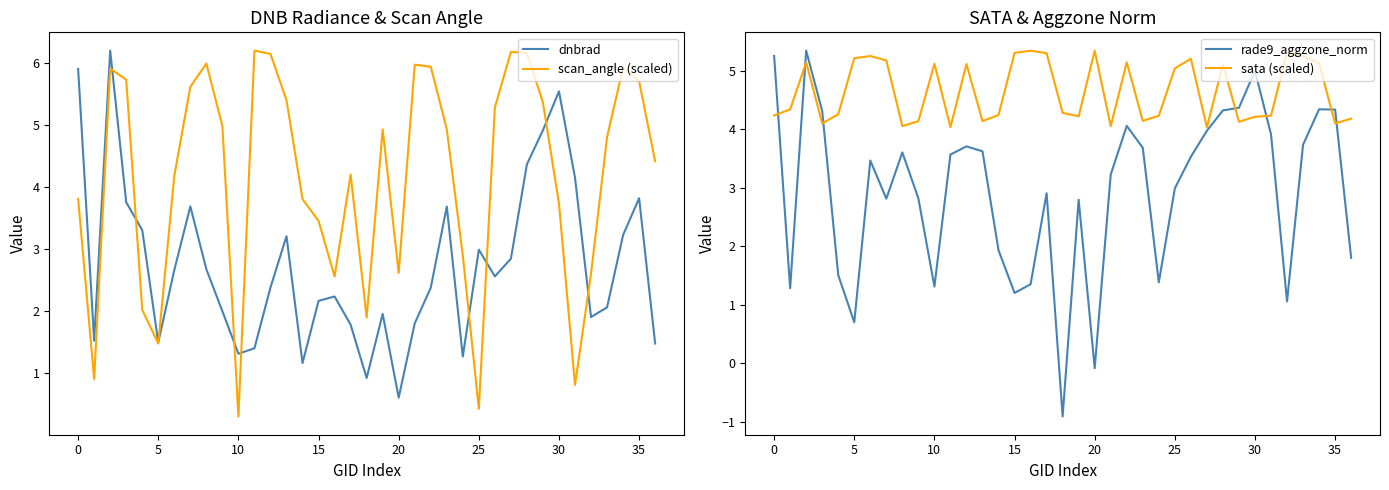

What is the difference between the rade9_aggzone_norm values at 11 and 34?

0.8